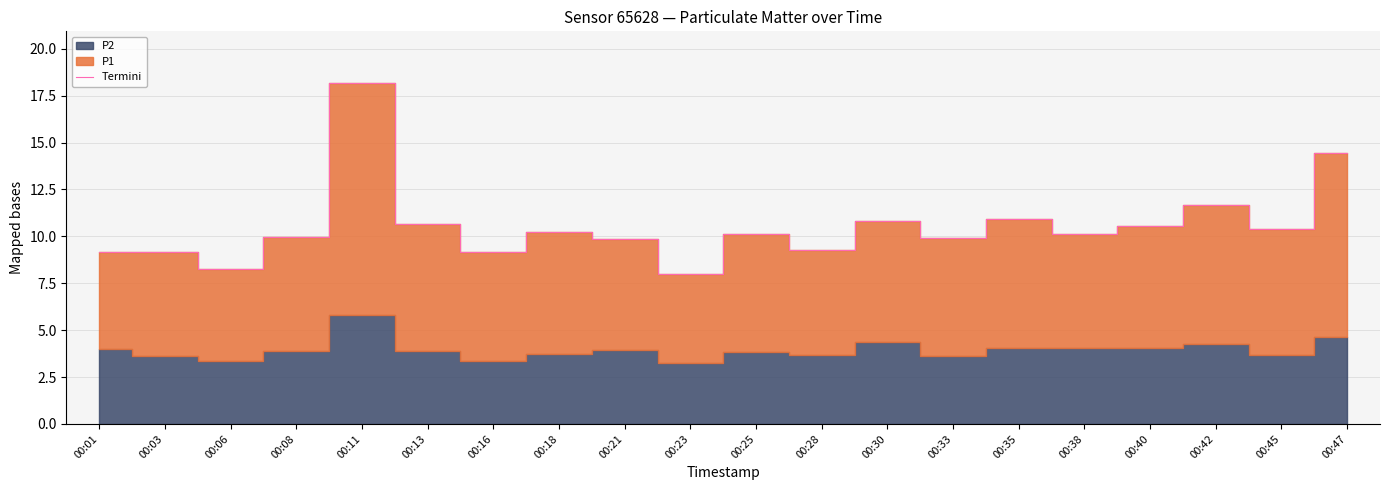

List the labels in order of value, largest first.

00:11, 00:47, 00:42, 00:35, 00:30, 00:13, 00:40, 00:45, 00:18, 00:25, 00:38, 00:08, 00:33, 00:21, 00:28, 00:03, 00:16, 00:01, 00:06, 00:23